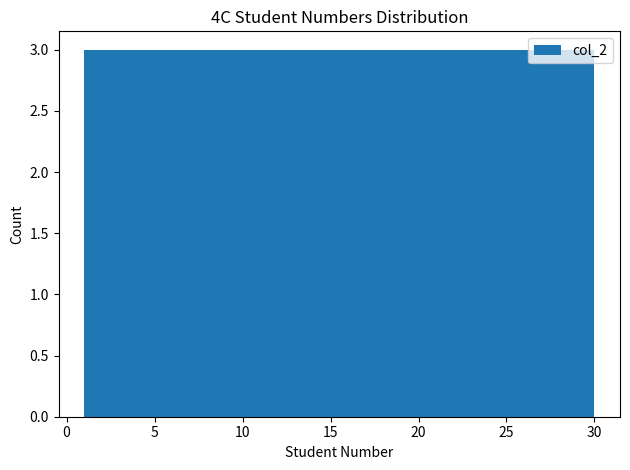

Reading left to right, transcribe this chart: for each bar, give the range it covers on the x-axis and its height. Neither the bar edges nor the heights are printed on the chart, so give them approximately, as read against the axes.

1.0 to 3.9: 3
3.9 to 6.8: 3
6.8 to 9.7: 3
9.7 to 12.6: 3
12.6 to 15.5: 3
15.5 to 18.4: 3
18.4 to 21.3: 3
21.3 to 24.2: 3
24.2 to 27.1: 3
27.1 to 30.0: 3